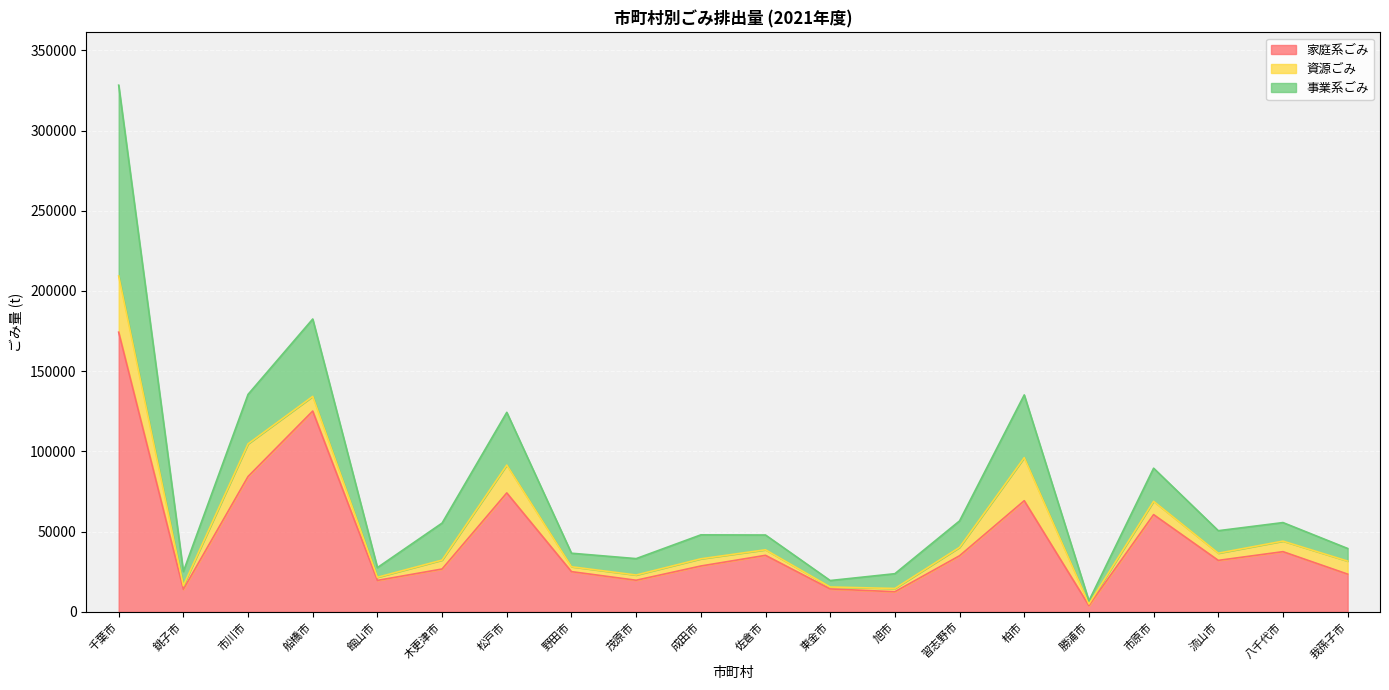

What is the minimum value shown in the chart?

996